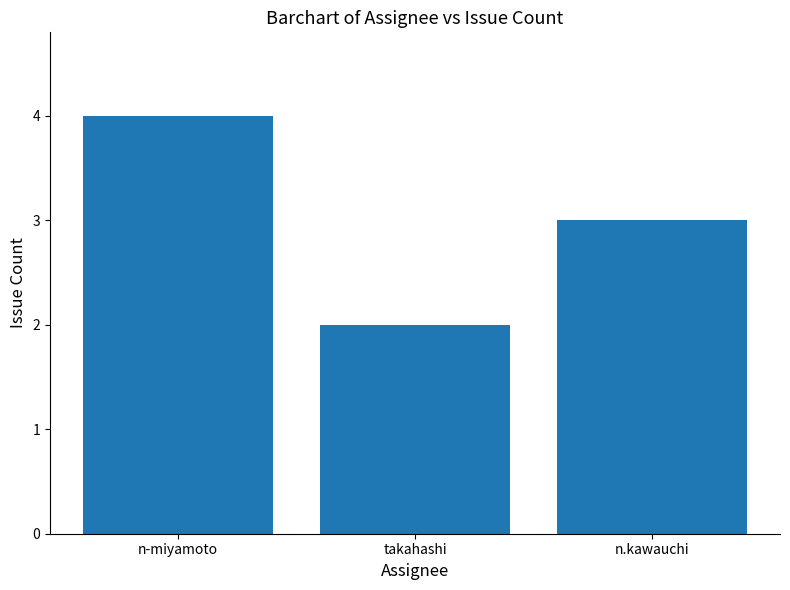

Between n-miyamoto and takahashi, which is larger?

n-miyamoto